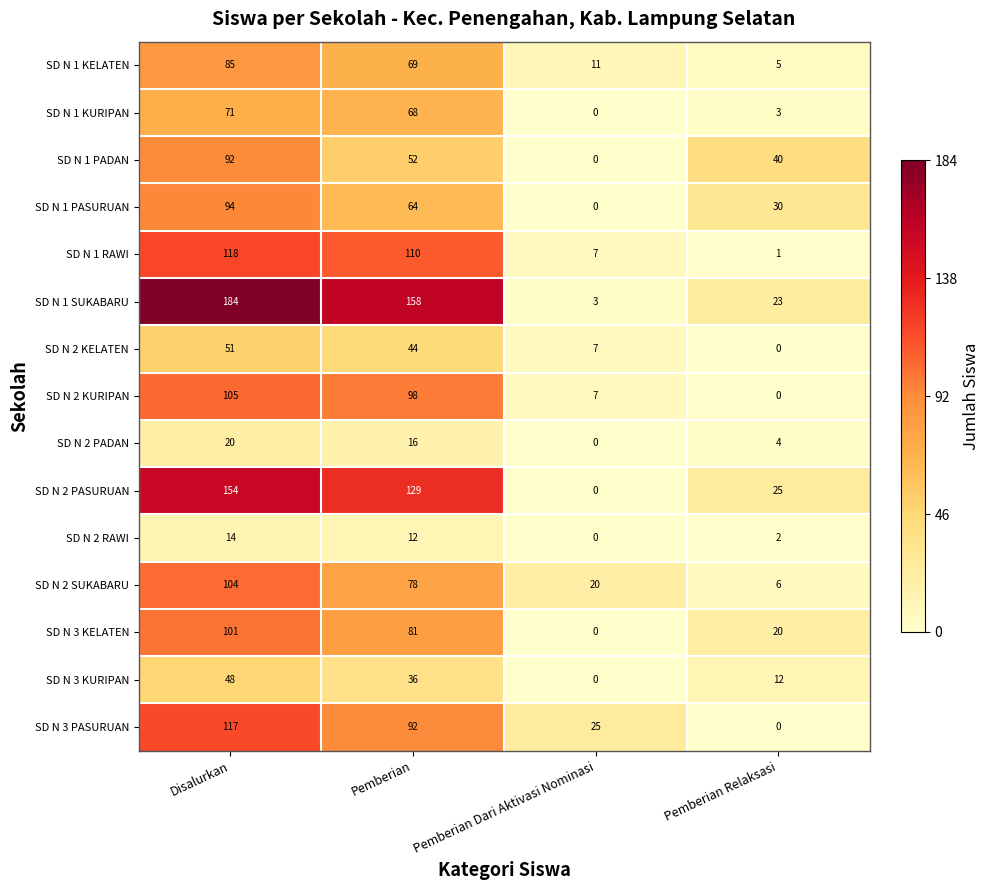

Is it true that SD N 1 KELATEN equals 32 at Pemberian?

False